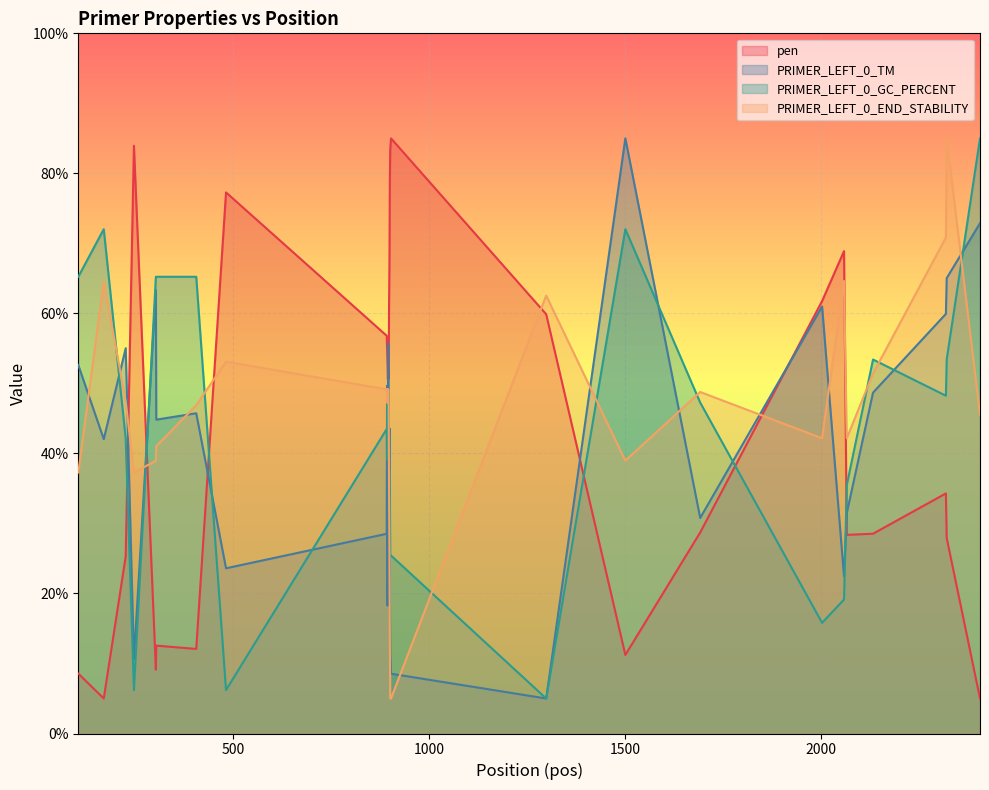

What is the minimum value shown in the chart?

5.0